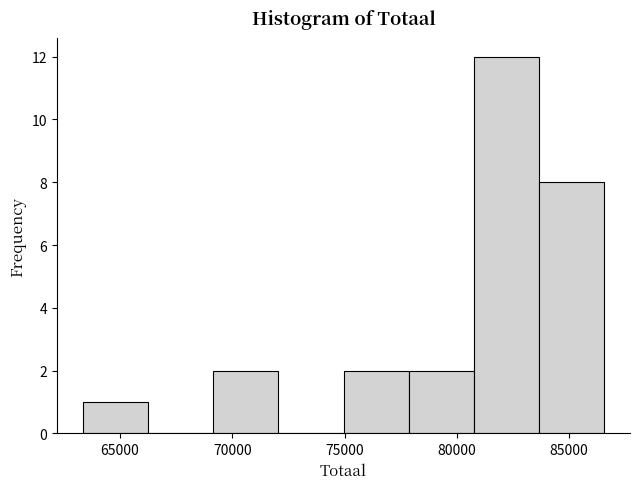

Which range on the x-axis has the tallest bar?

81000 to 83500